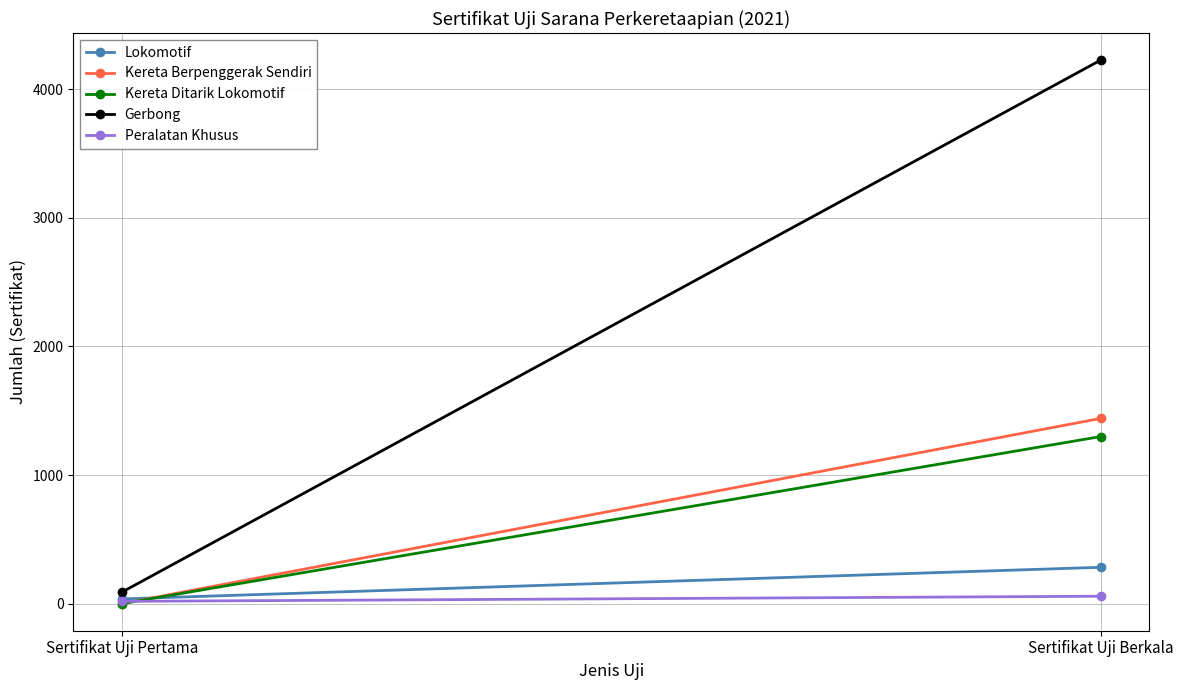

What is the sum of the Peralatan Khusus values at Sertifikat Uji Pertama and Sertifikat Uji Berkala?

74